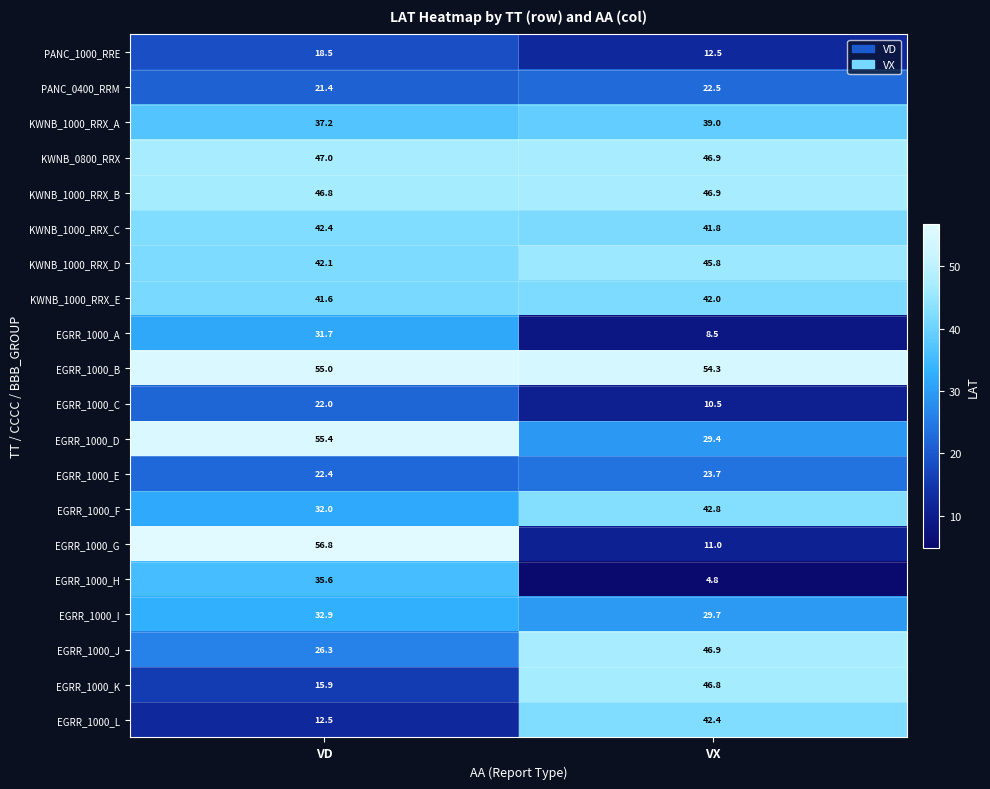

Is it true that EGRR_1000_G equals 18.4 at VX?

False